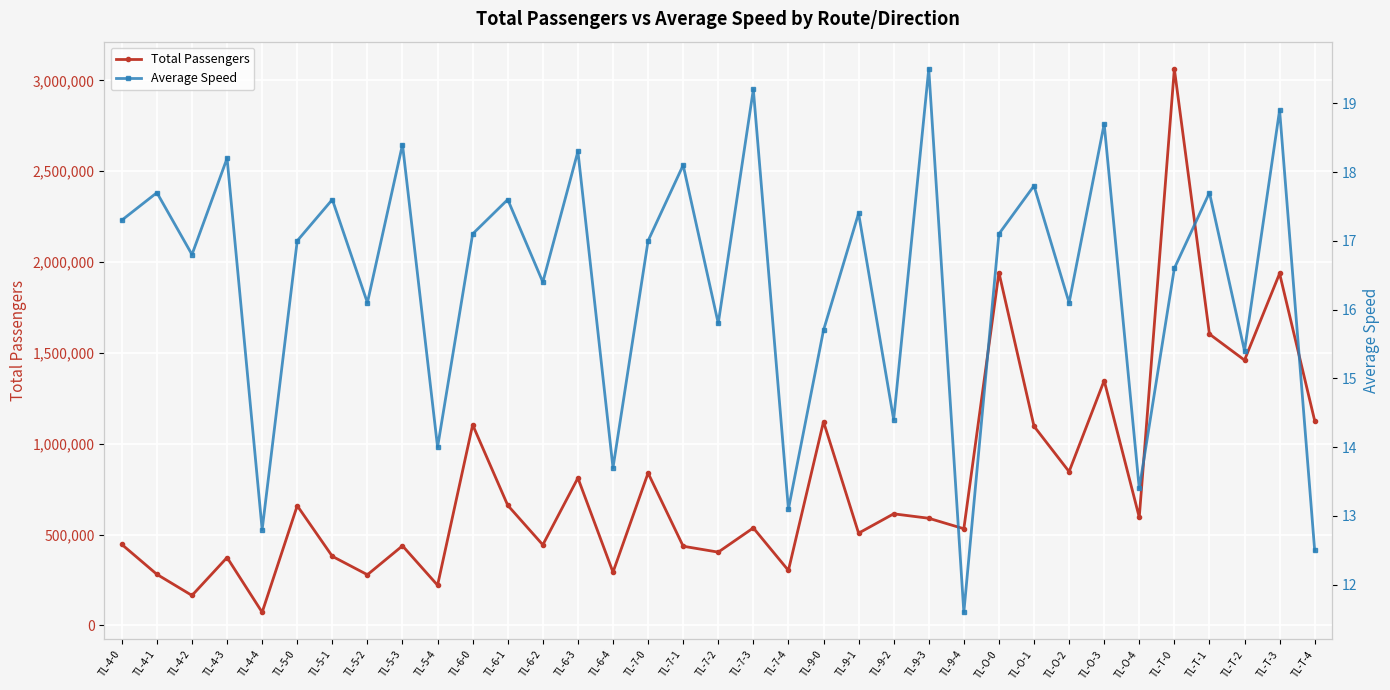

What are all the series names shown in the legend?

Total Passengers, Average Speed